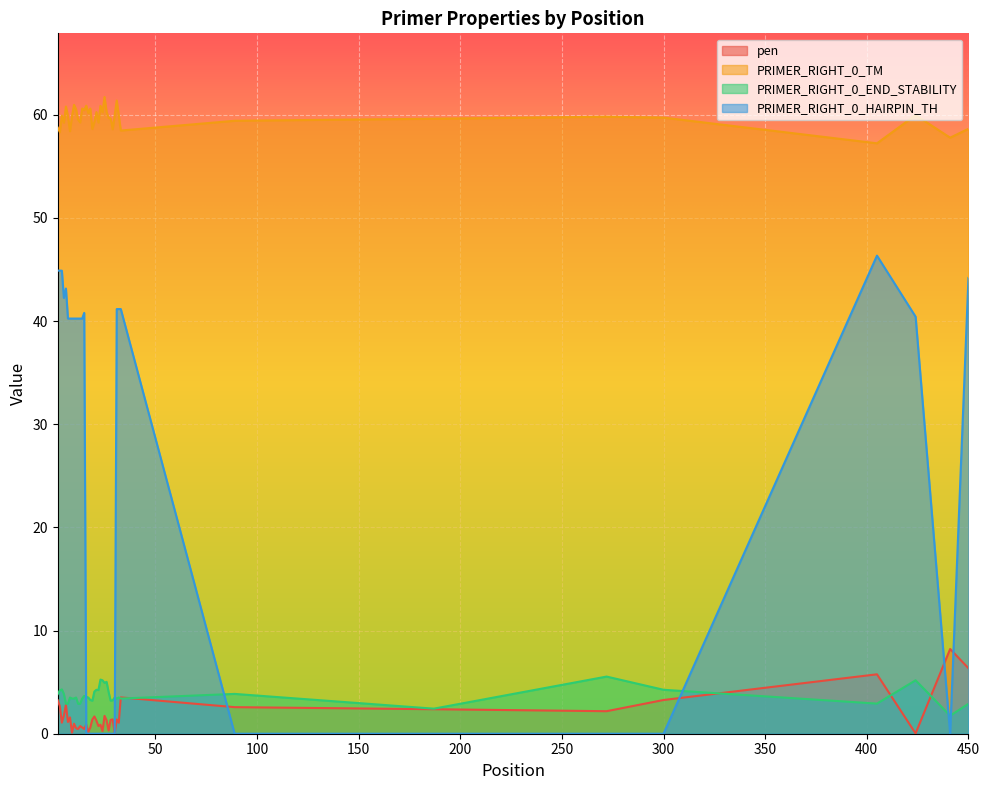

What is the sum of the PRIMER_RIGHT_0_END_STABILITY values at 31 and 27?

7.5